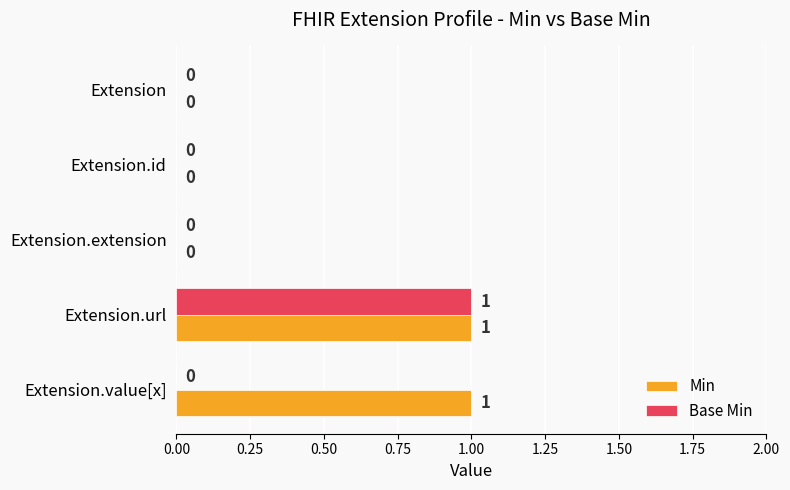

True or false: Base Min has a value of 0 at Extension.value[x].

True